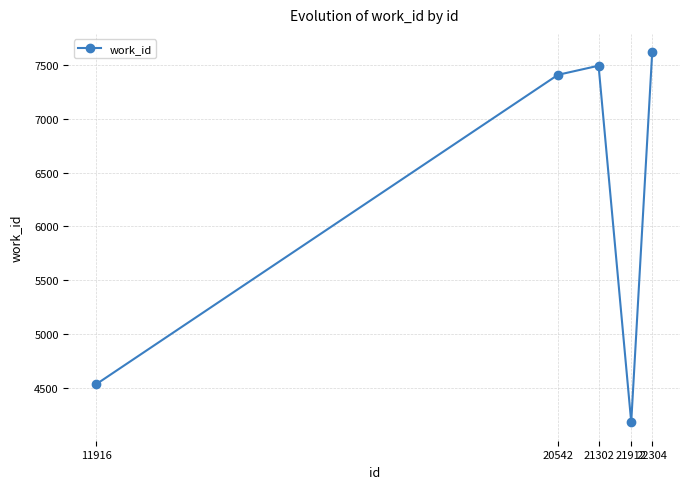

What is the difference between the maximum and minimum values?

3442